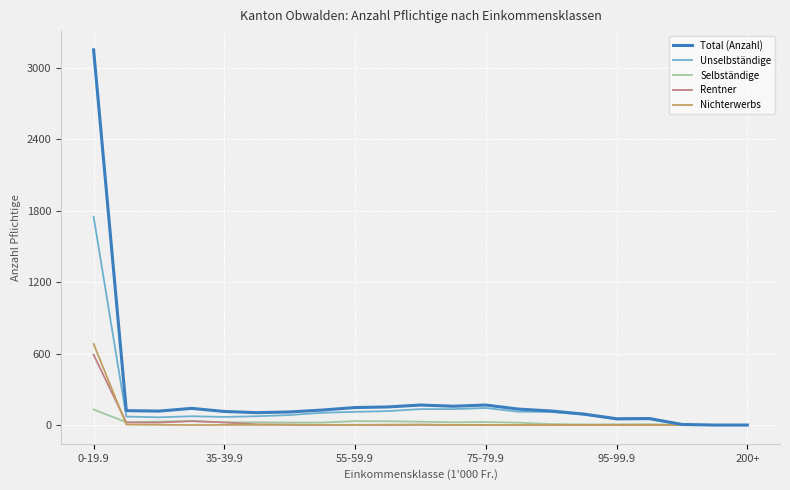

What is the maximum value for Total (Anzahl)?

3151